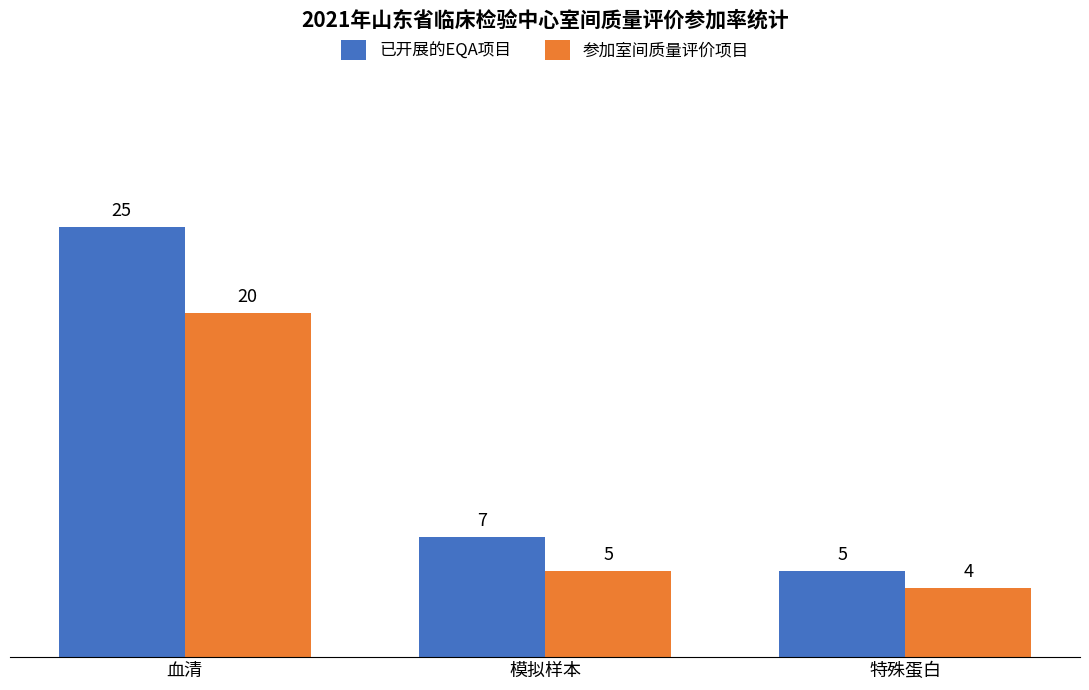

True or false: 参加室间质量评价项目 has a value of 1 at 模拟样本.

False